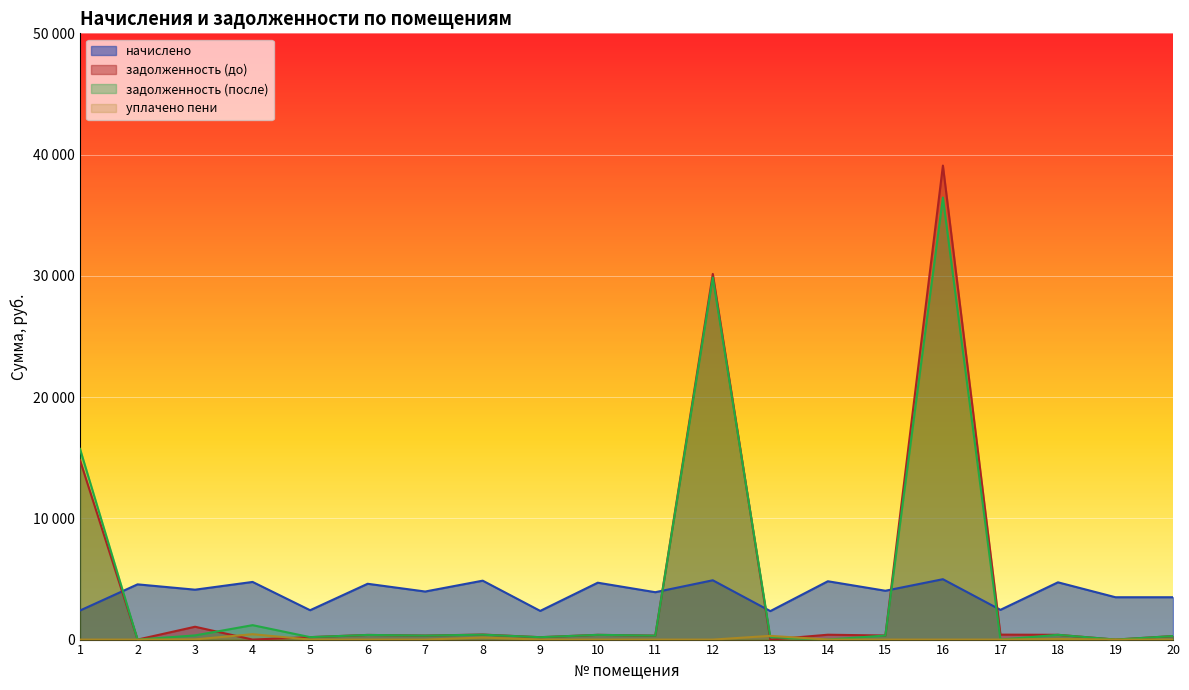

List the series in order of their peak value, lowest first.

уплачено пени, начислено, задолженность (после), задолженность (до)